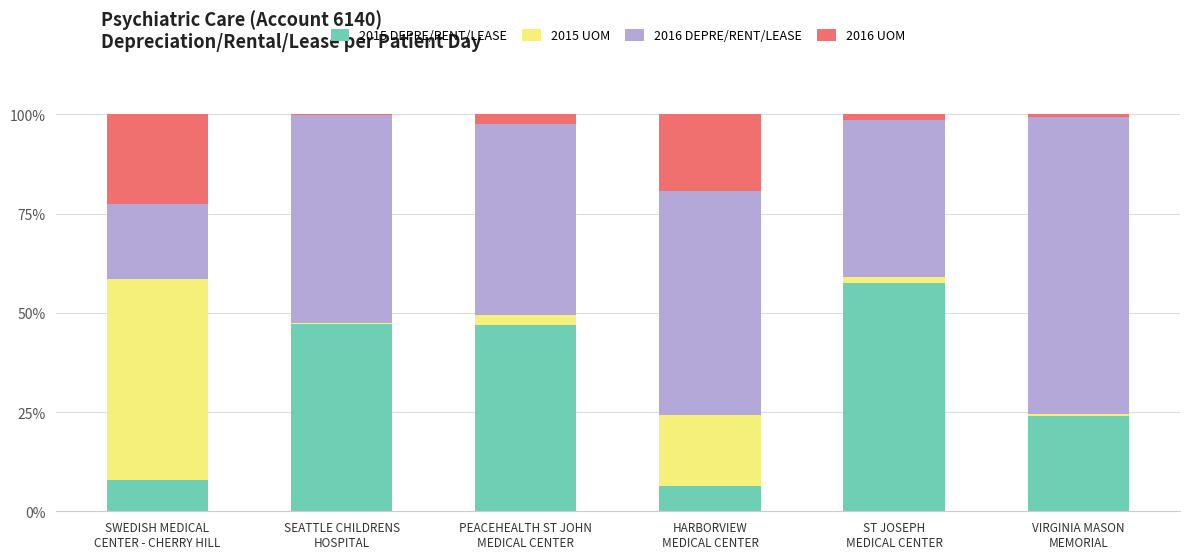

What is the highest value of the 2015 DEPRE/RENT/LEASE series?

57.5